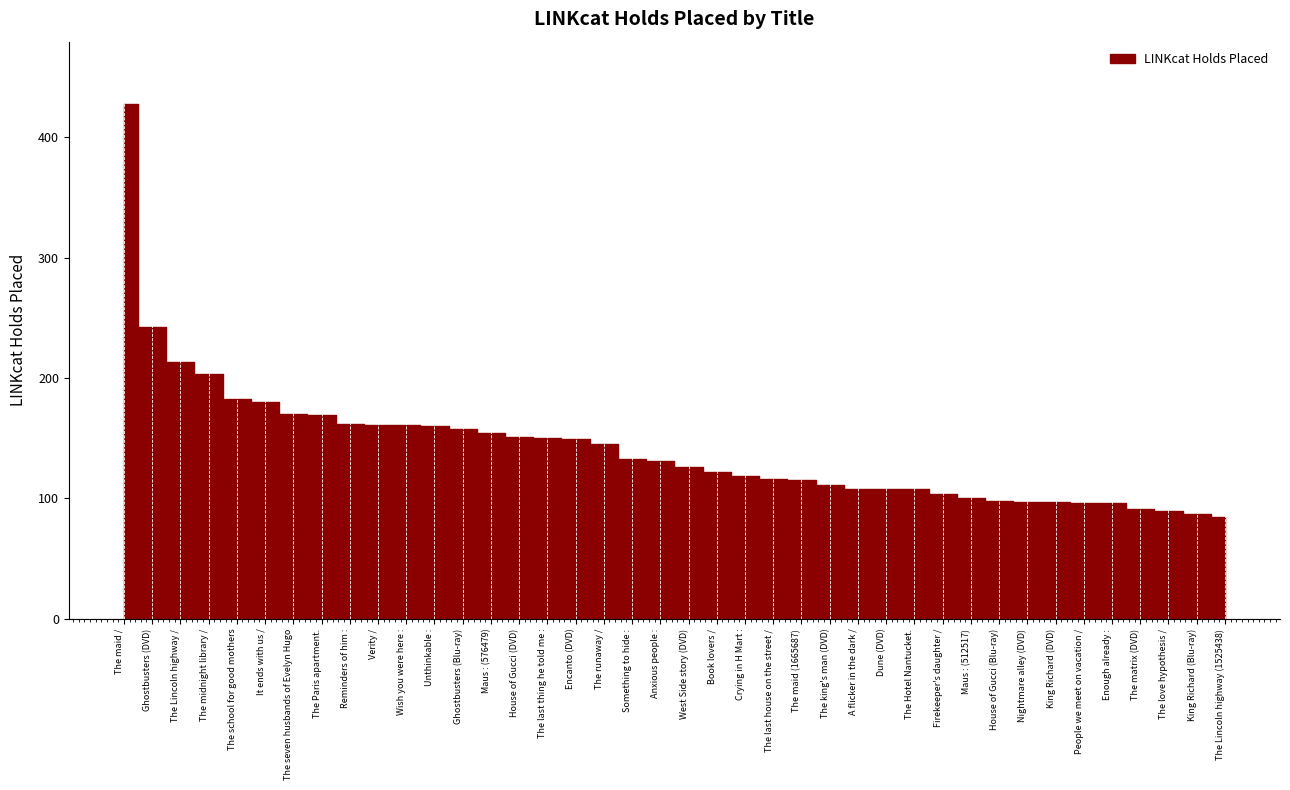

Where is the data nearest to the value 256?

Ghostbusters (DVD)